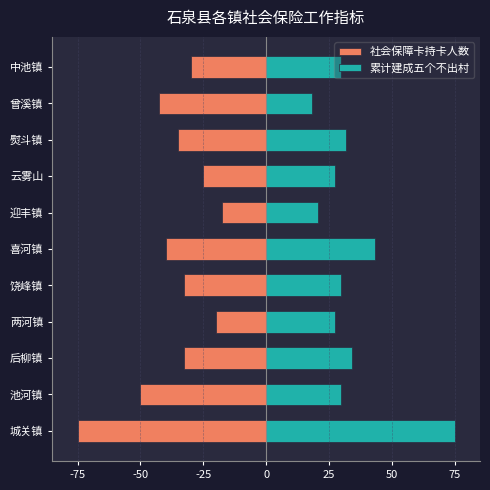

What is the difference between the maximum and minimum values in the 社会保障卡持卡人数 series?

57.5